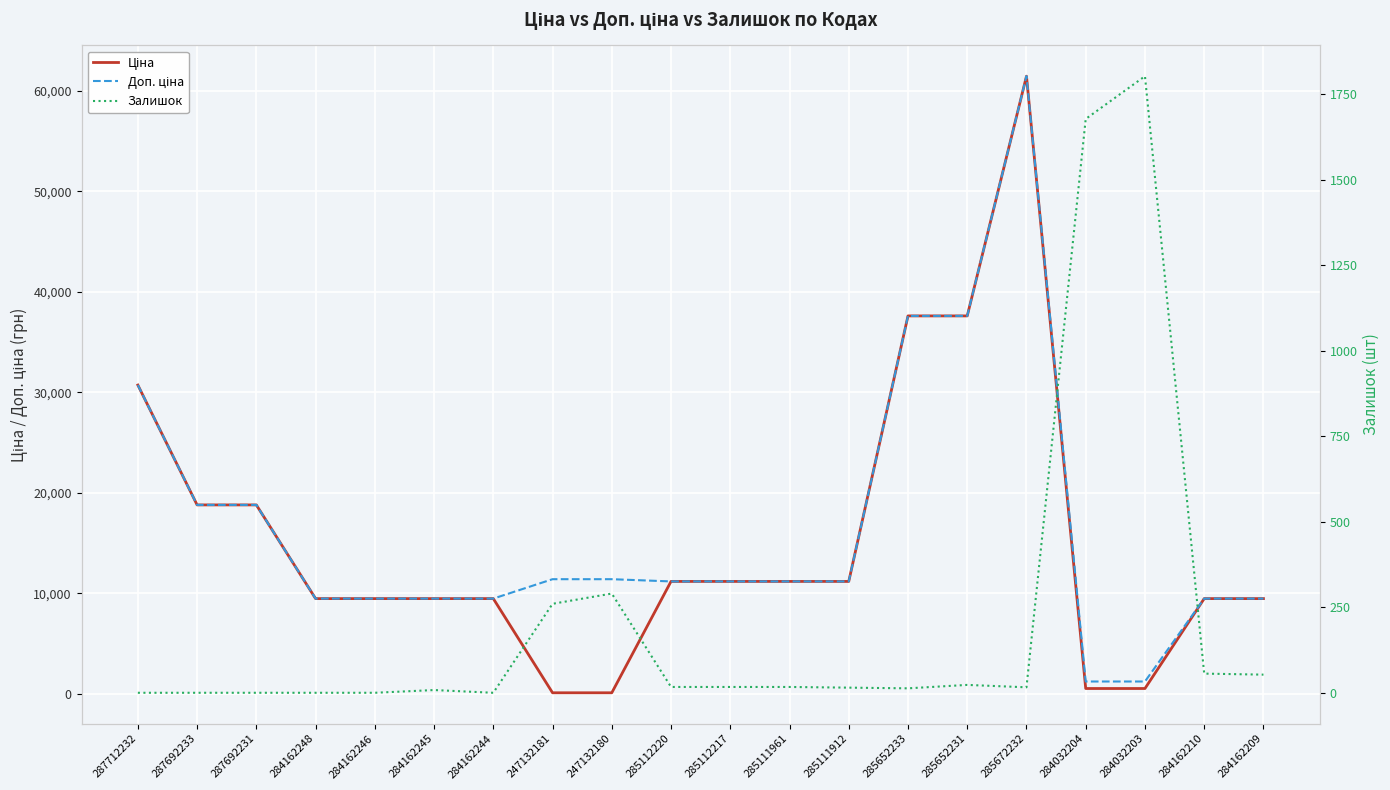

In Залишок, how many points are higher than both neighbors (excluding endpoints)?

4